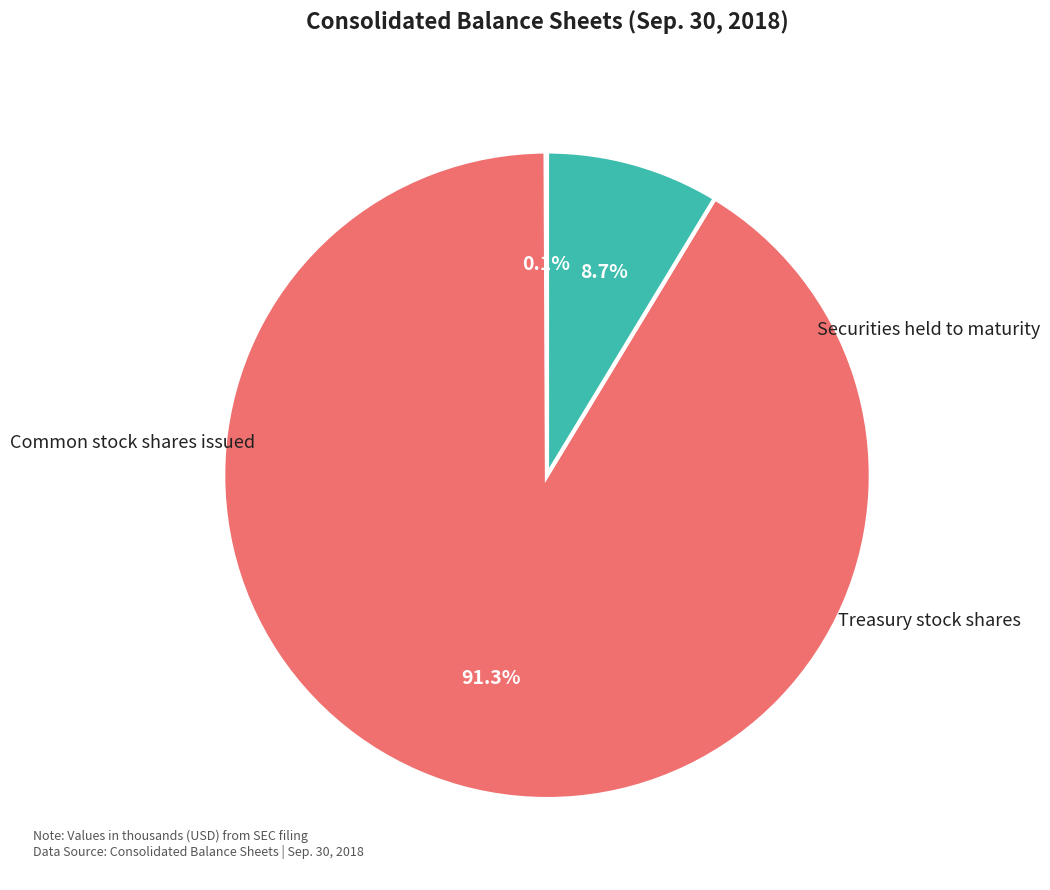

Count the number of slices in the pie.

3